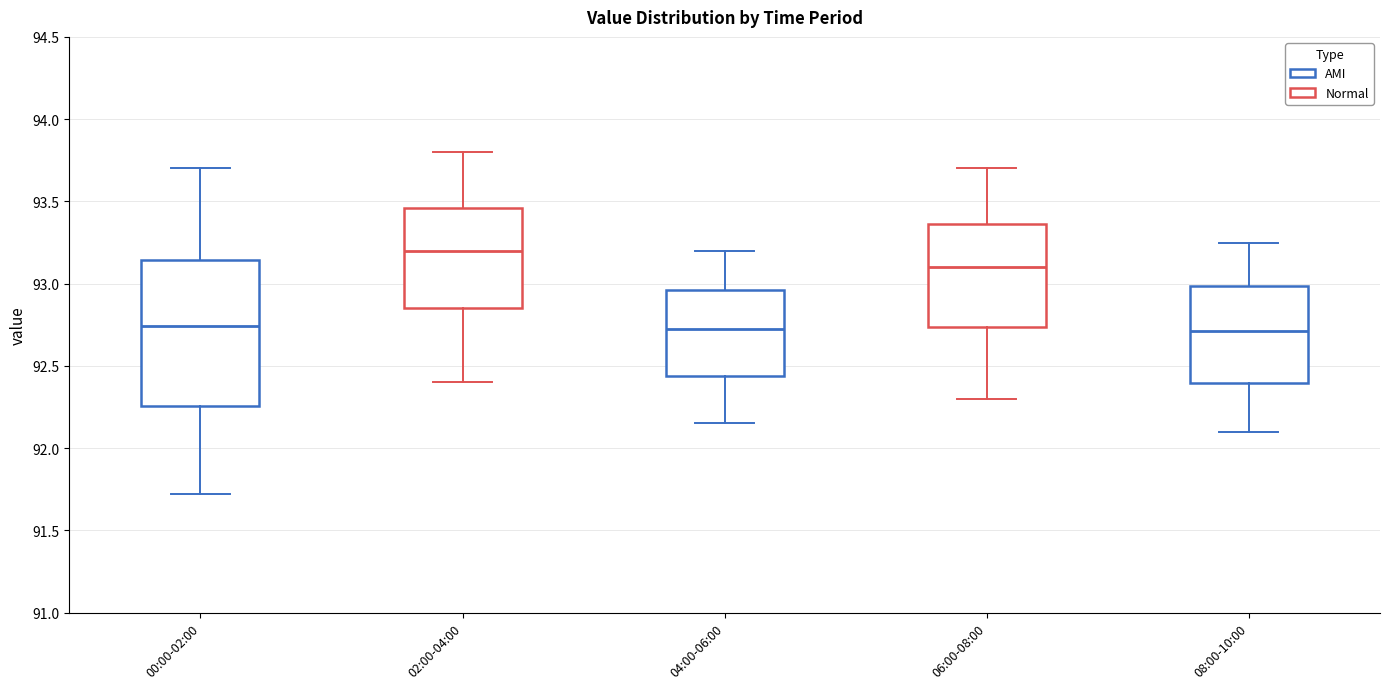

Reading left to right, read every box against the y-axis: the position of its median line, the range the box covers, and the ends of its whiskers. The values are not printed on the chart, so give them approximately, as read against the axis.

00:00-02:00: median 92.75, box 92.25 to 93.15, whiskers 91.70 to 93.70
02:00-04:00: median 93.20, box 92.85 to 93.45, whiskers 92.40 to 93.80
04:00-06:00: median 92.75, box 92.45 to 92.95, whiskers 92.15 to 93.20
06:00-08:00: median 93.10, box 92.75 to 93.35, whiskers 92.30 to 93.70
08:00-10:00: median 92.70, box 92.40 to 93.00, whiskers 92.10 to 93.25